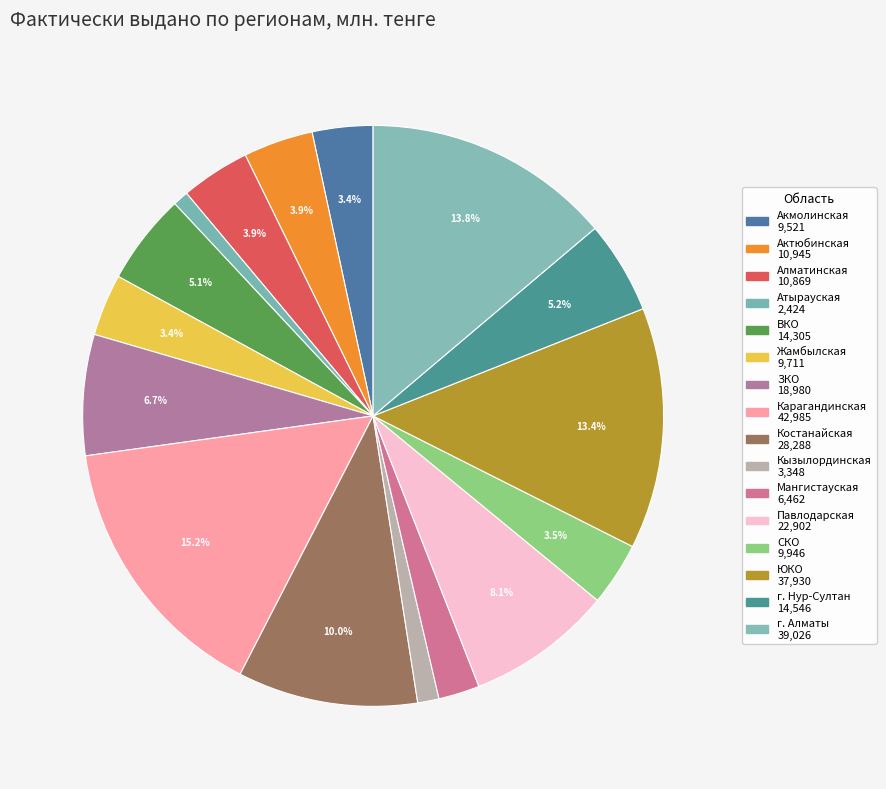

To the nearest percent, what is the average slice percentage?

6%